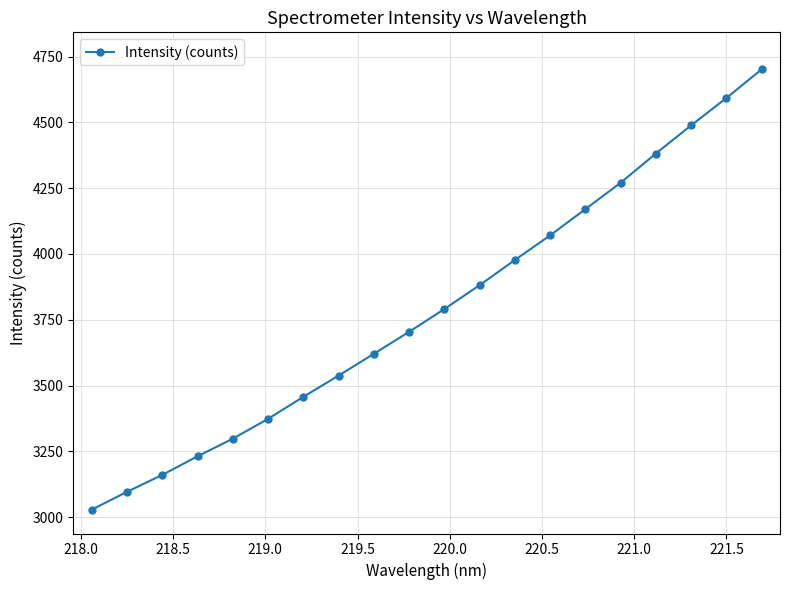

How many distinct data groups are displayed?

1